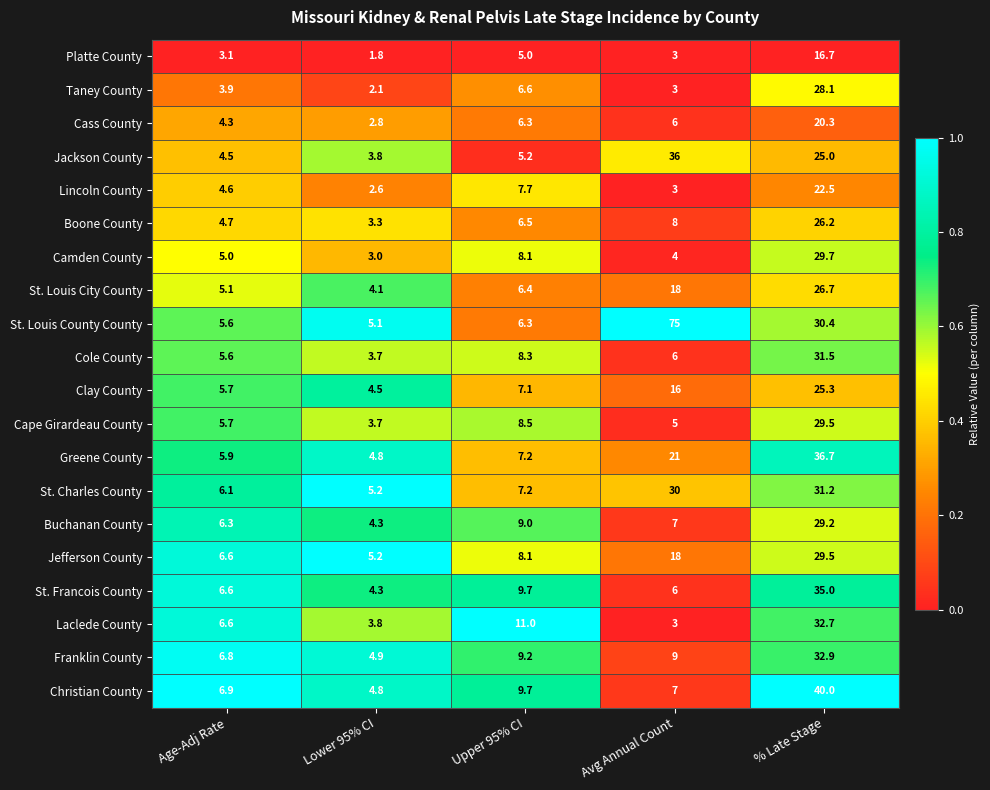

Is it true that St. Charles County equals 8.4 at Age-Adj Rate?

False